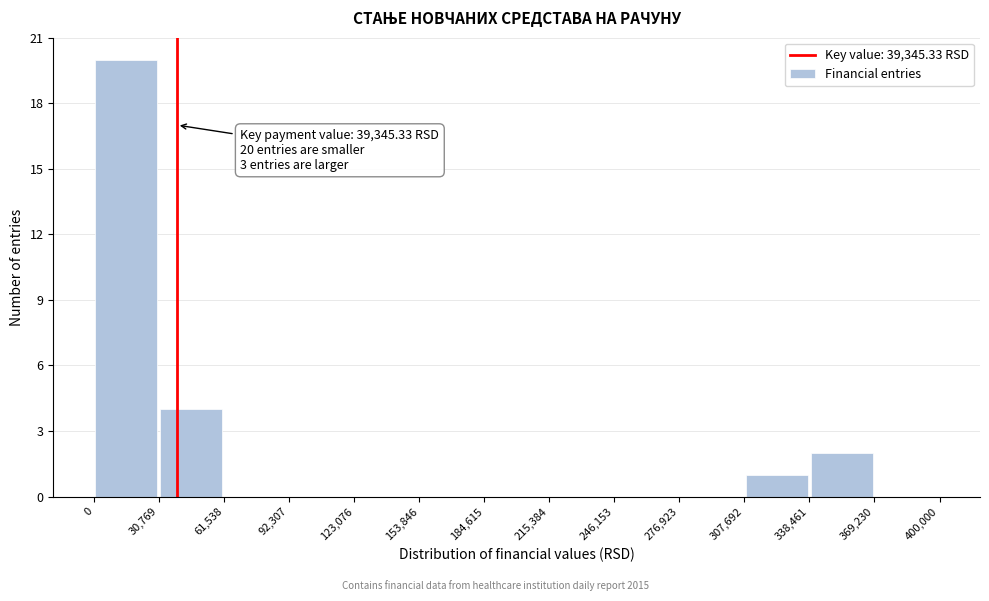

Which range on the x-axis has the tallest bar?

0 to 30,769